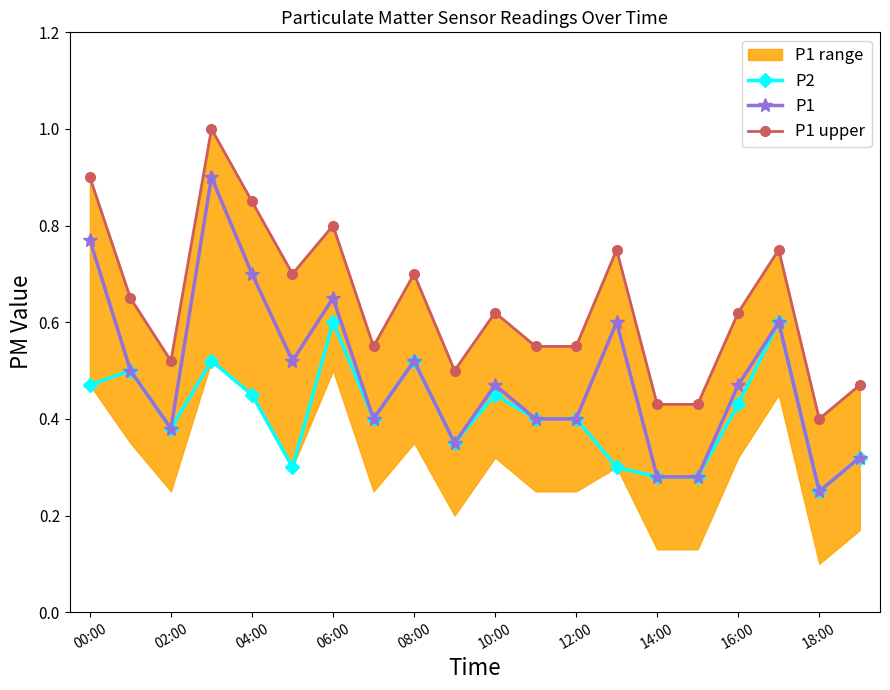

Which category has the lowest value in the P1 series?

18:00